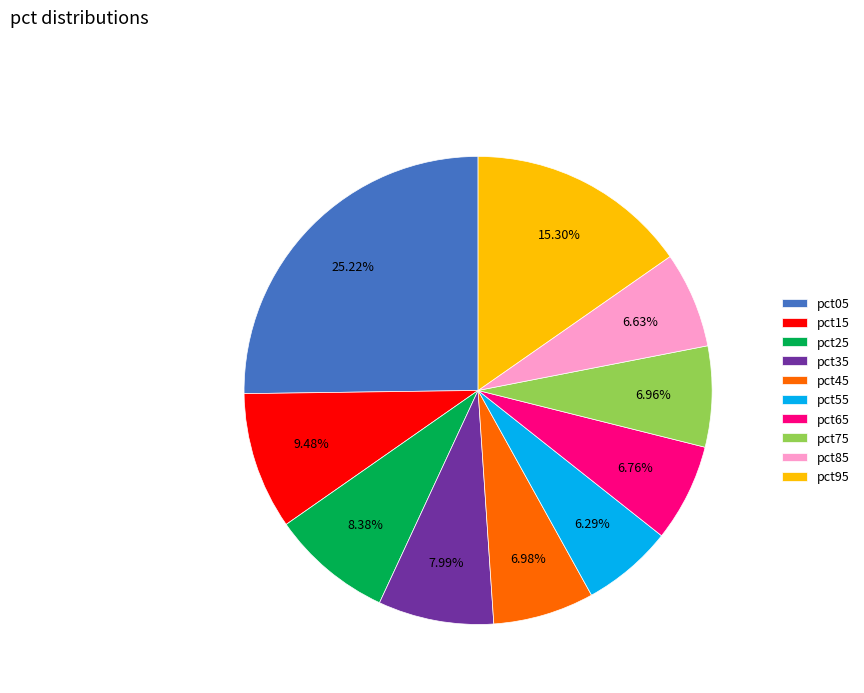

What is the total percentage of pct95 and pct25?

23.7%